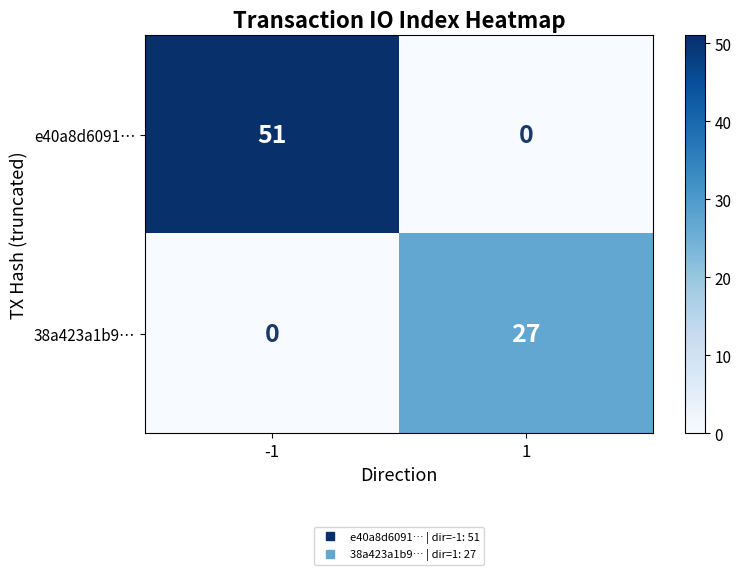

What is the approximate value of e40a8d6091… at -1, to the nearest 5?

50